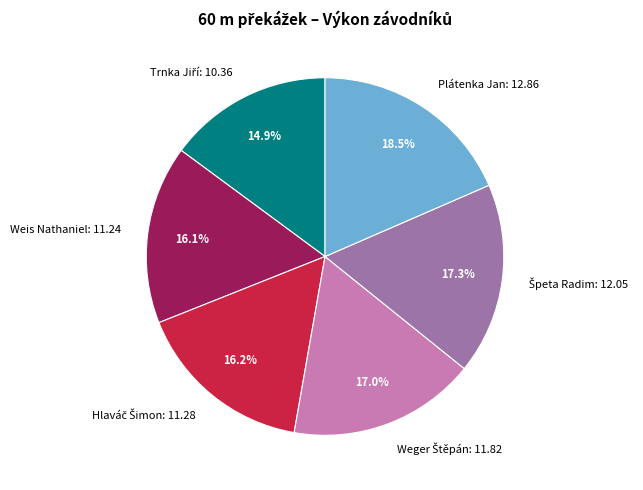

Count the number of slices in the pie.

6